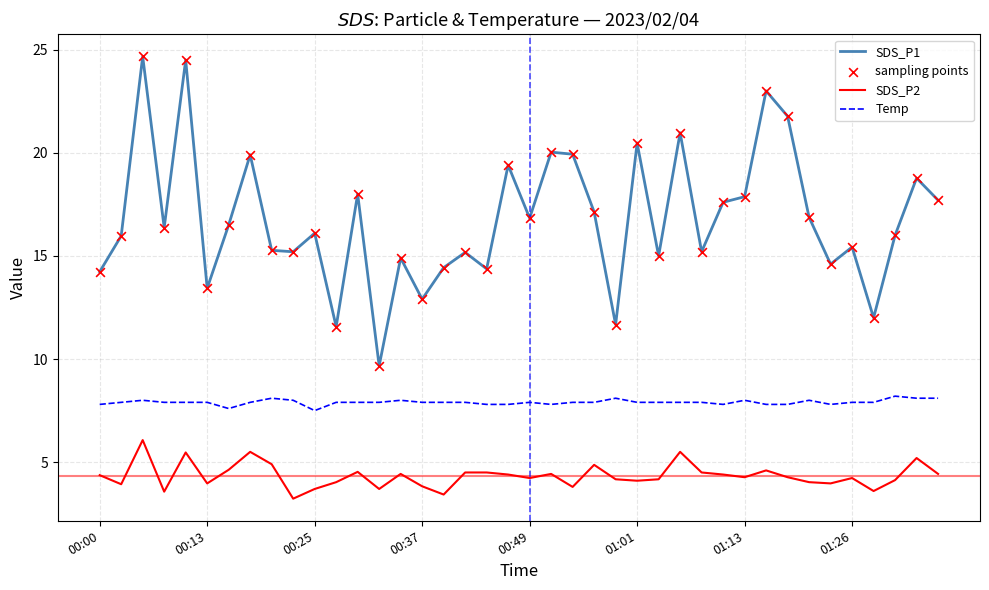

Which series has the largest total across all categories?

SDS_P1